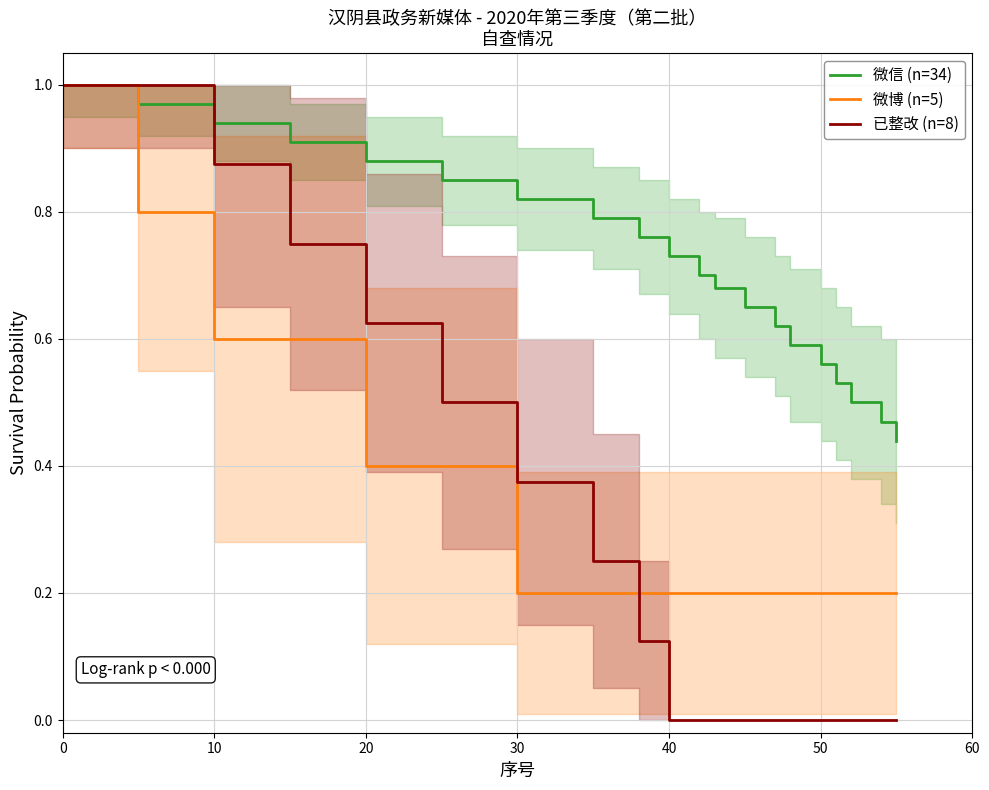

Is it true that 已整改 (n=8) equals 0.5 at 30?

False